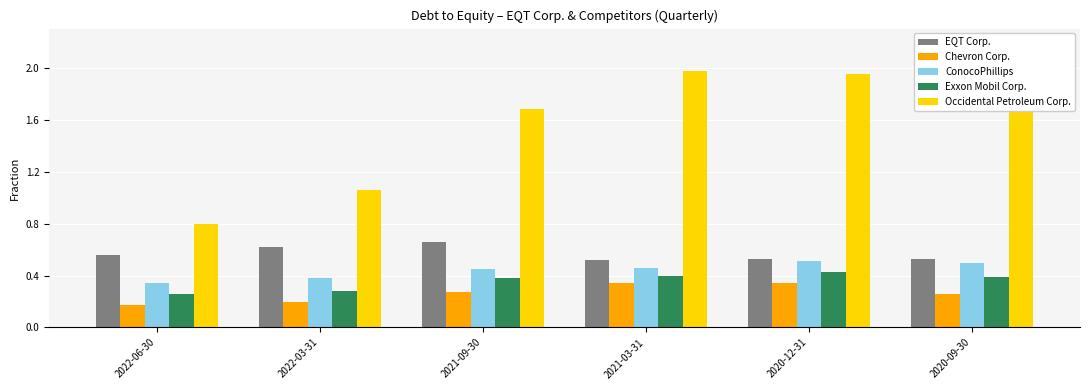

How many Exxon Mobil Corp. values are between 0 and 1?

6